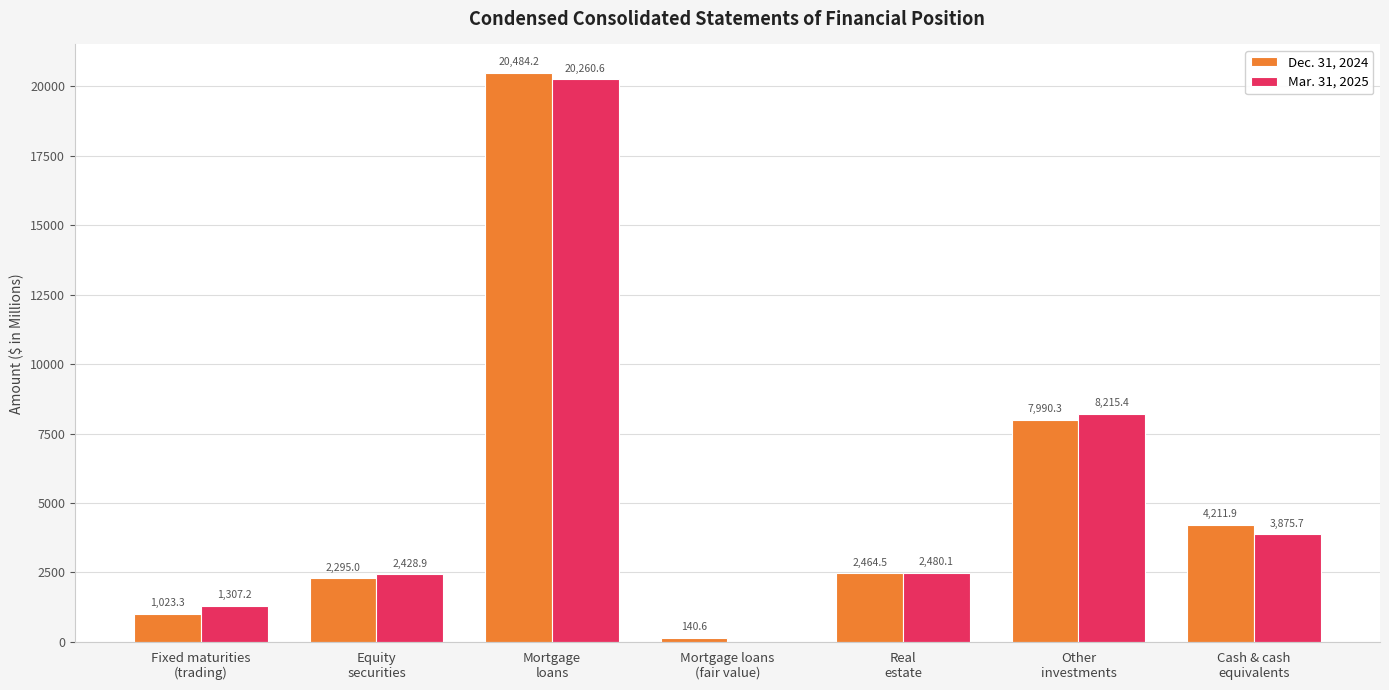

What is the spread (max minus min) of values at Equity
securities?

133.9